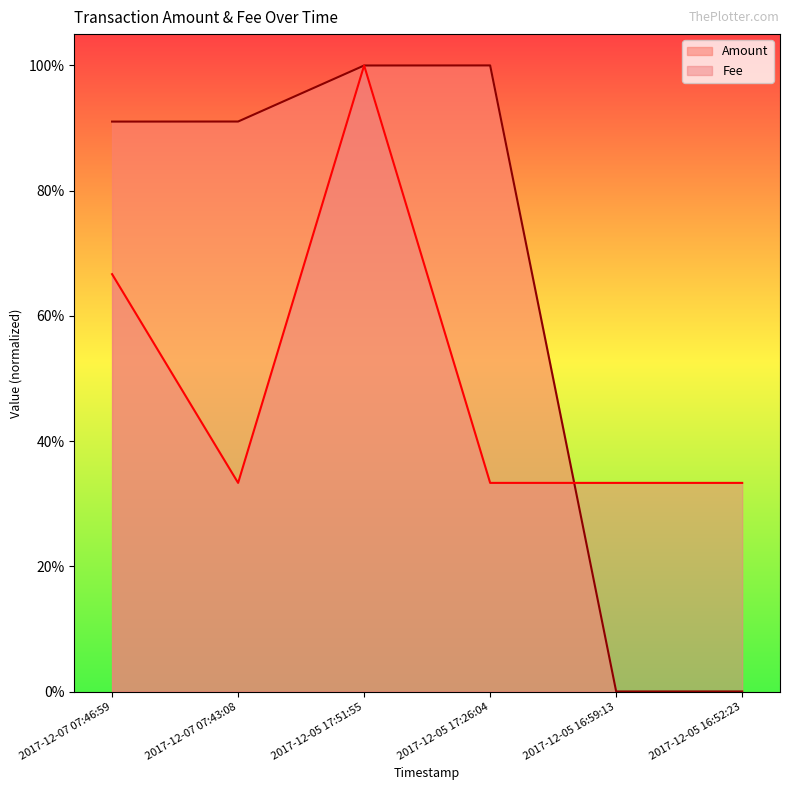

What is the sum of all Fee values?

3.0